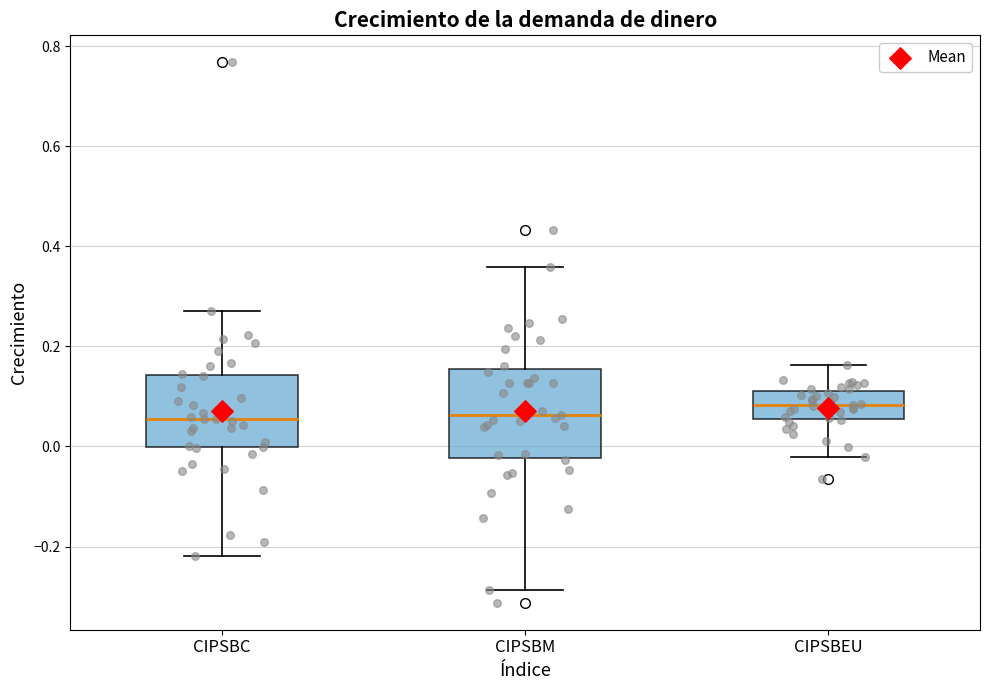

Reading left to right, transcribe this box plot: for each box, give where its median line is, the range the box spans, and where its two whiskers end, as read against the y-axis. The values are not printed on the chart, so give them approximately, as read against the axis.

CIPSBC: median 0.06, box 0.00 to 0.14, whiskers -0.22 to 0.28
CIPSBM: median 0.06, box -0.02 to 0.16, whiskers -0.28 to 0.36
CIPSBEU: median 0.08, box 0.06 to 0.12, whiskers -0.02 to 0.16